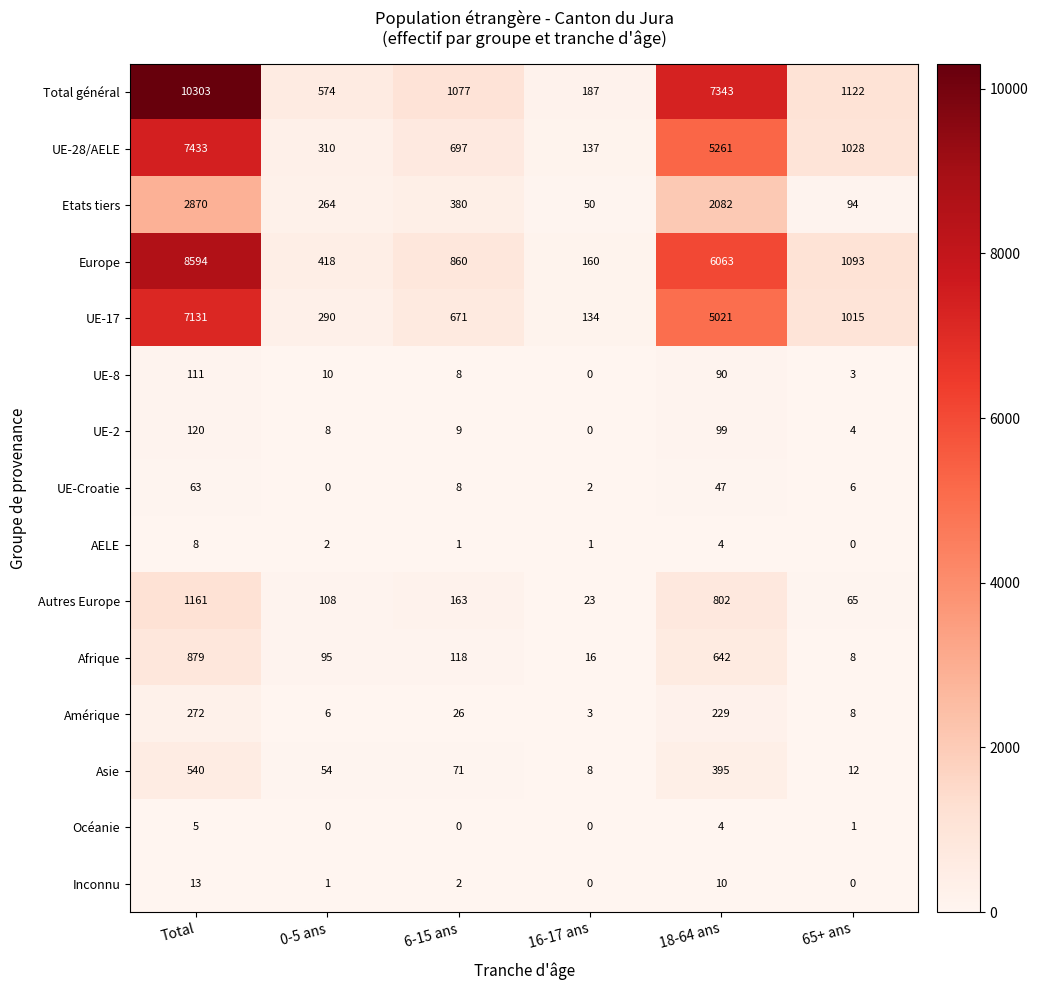

Where does the Europe series first go above 1093?

Total